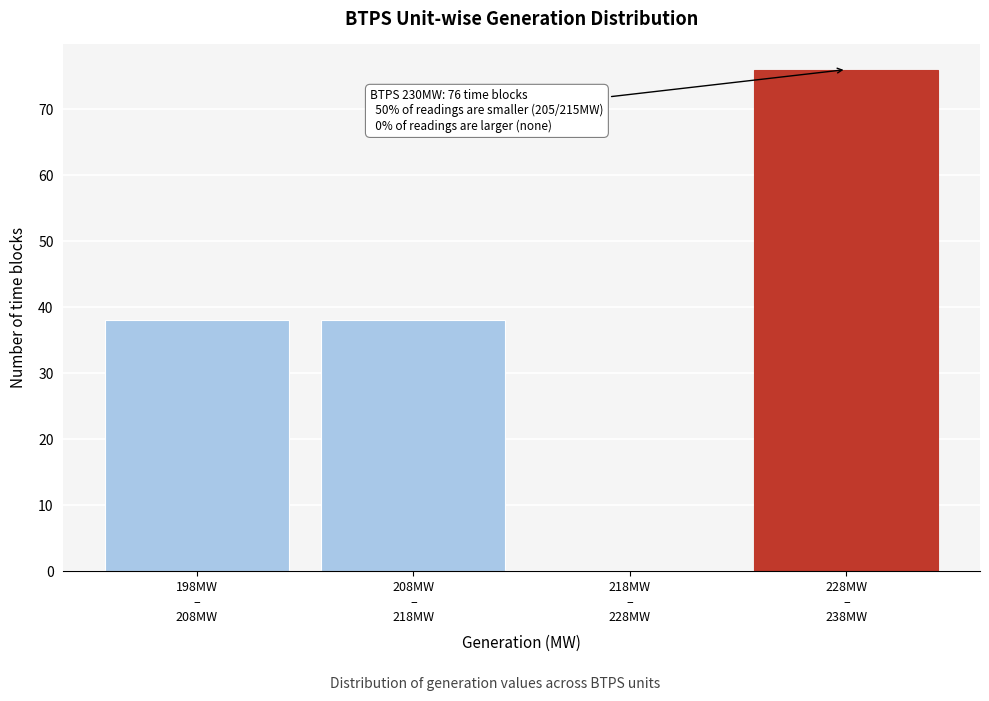

What is the greatest value displayed?

76